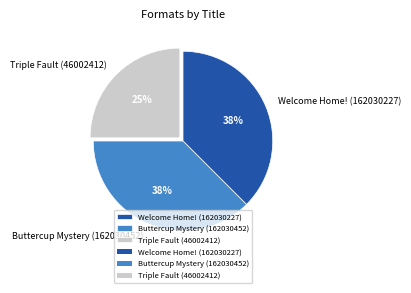

Which category has the smallest portion of the pie?

Triple Fault (46002412)